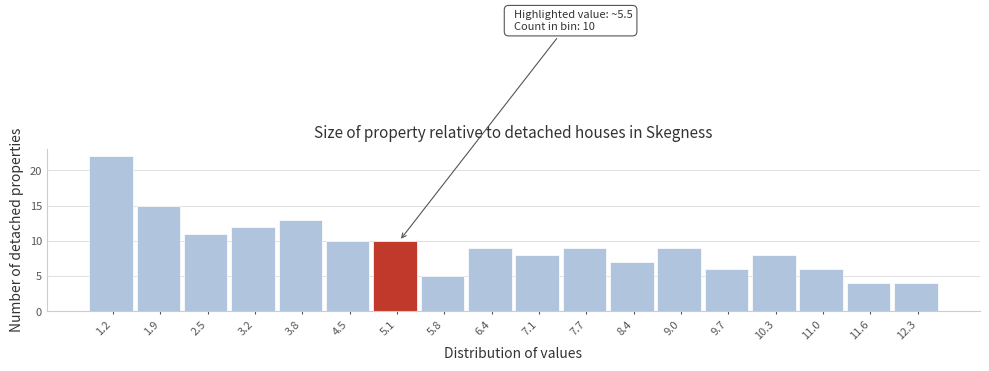

Reading right to left, transcribe all the data shown in this chart.

12.3=4	11.6=4	11.0=6	10.3=8	9.7=6	9.0=9	8.4=7	7.7=9	7.1=8	6.4=9	5.8=5	5.1=10	4.5=10	3.8=13	3.2=12	2.5=11	1.9=15	1.2=22